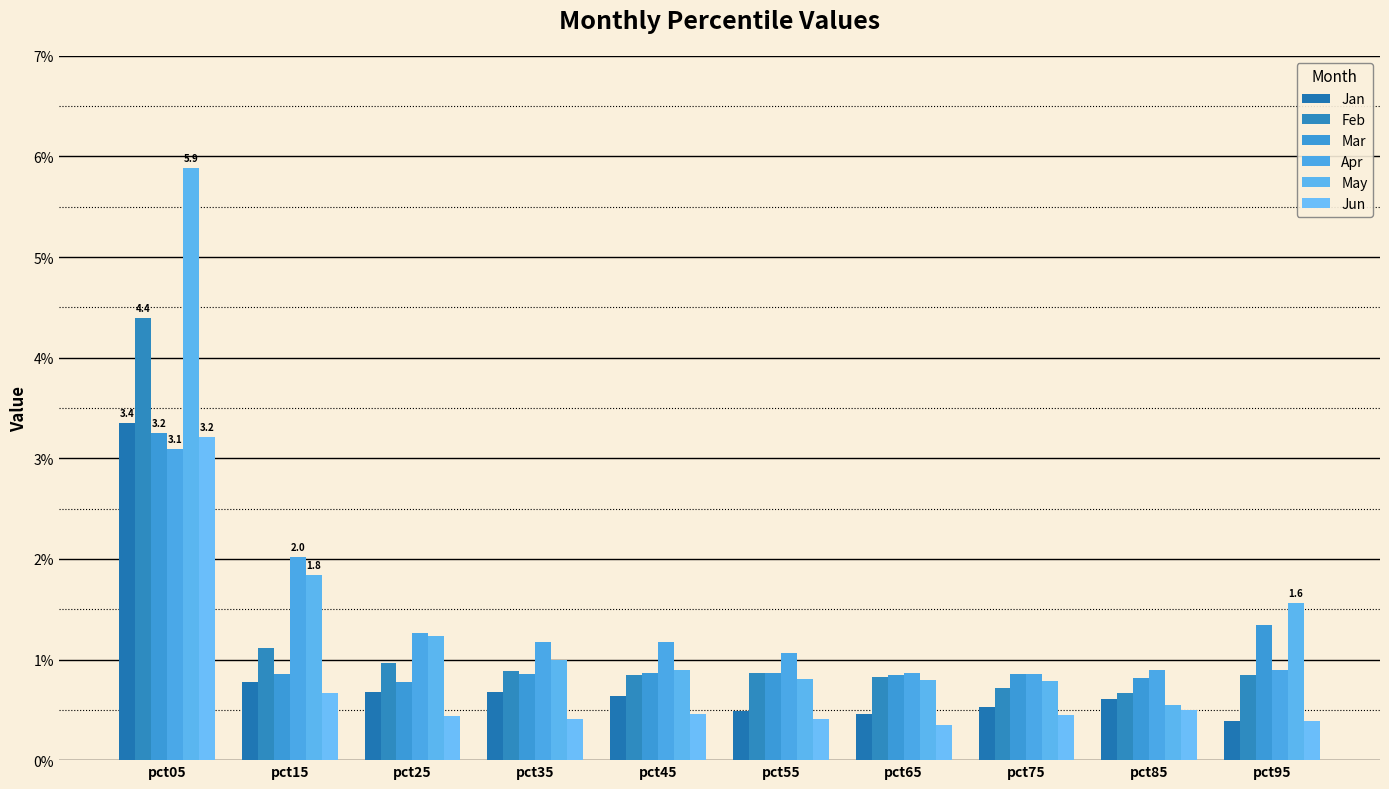

List the labels in order of Jan value, smallest first.

pct95, pct65, pct55, pct75, pct85, pct45, pct25, pct35, pct15, pct05